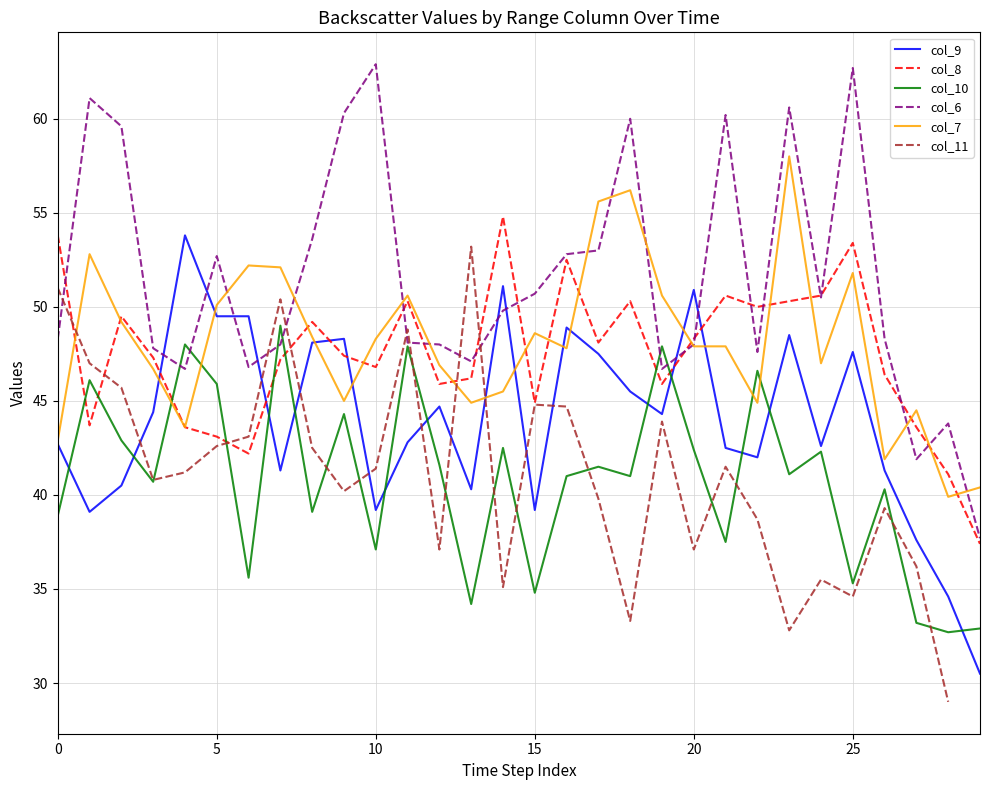

True or false: col_8 has a value of 14.2 at 9.

False